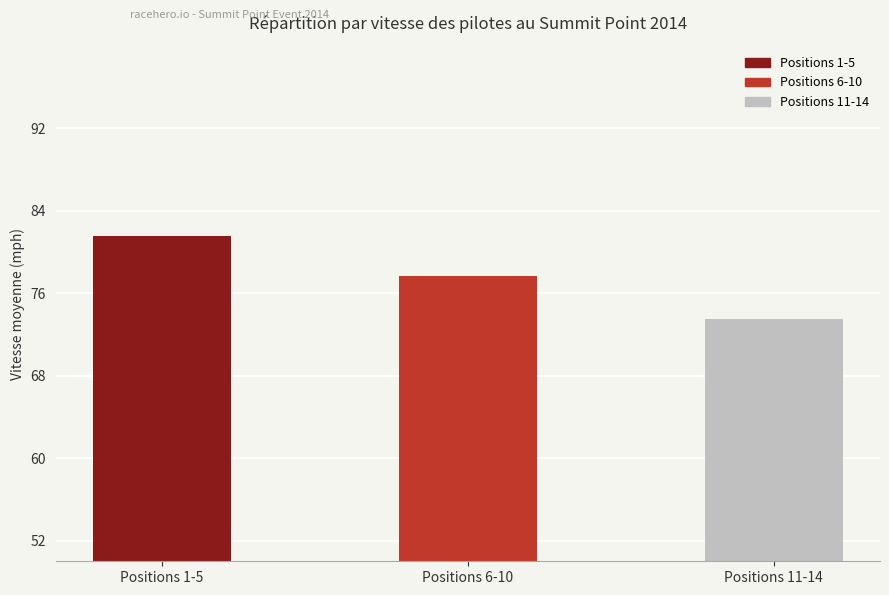

What is the change in value from Positions 1-5 to Positions 11-14?

-8.0